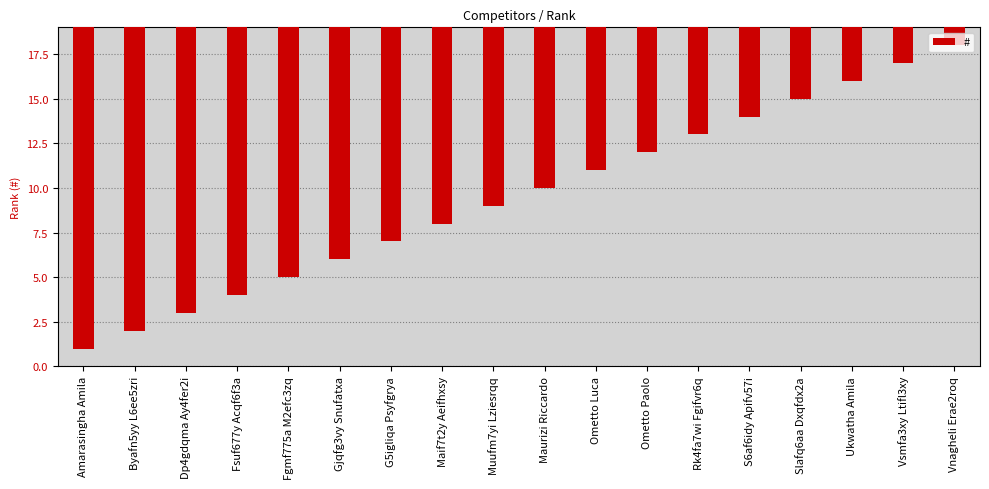

Rank the categories by value from lowest to highest.

Vnagheli Erae2roq, Vsmfa3xy Ltifl3xy, Ukwatha Amila, Slafq6aa Dxqfdx2a, S6af6idy Apifv57i, Rk4fa7wi Fgifvr6q, Ometto Paolo, Ometto Luca, Maurizi Riccardo, Muufm7yi Lziesrqq, Maif7t2y Aeifhxsy, G5igliqa Psyfgrya, Gjqfg3vy Snufatxa, Fgmf775a M2efc3zq, Fsuf677y Acqf6f3a, Dp4gdqma Ay4fer2i, Byafn5yy L6ee5zri, Amarasingha Amila